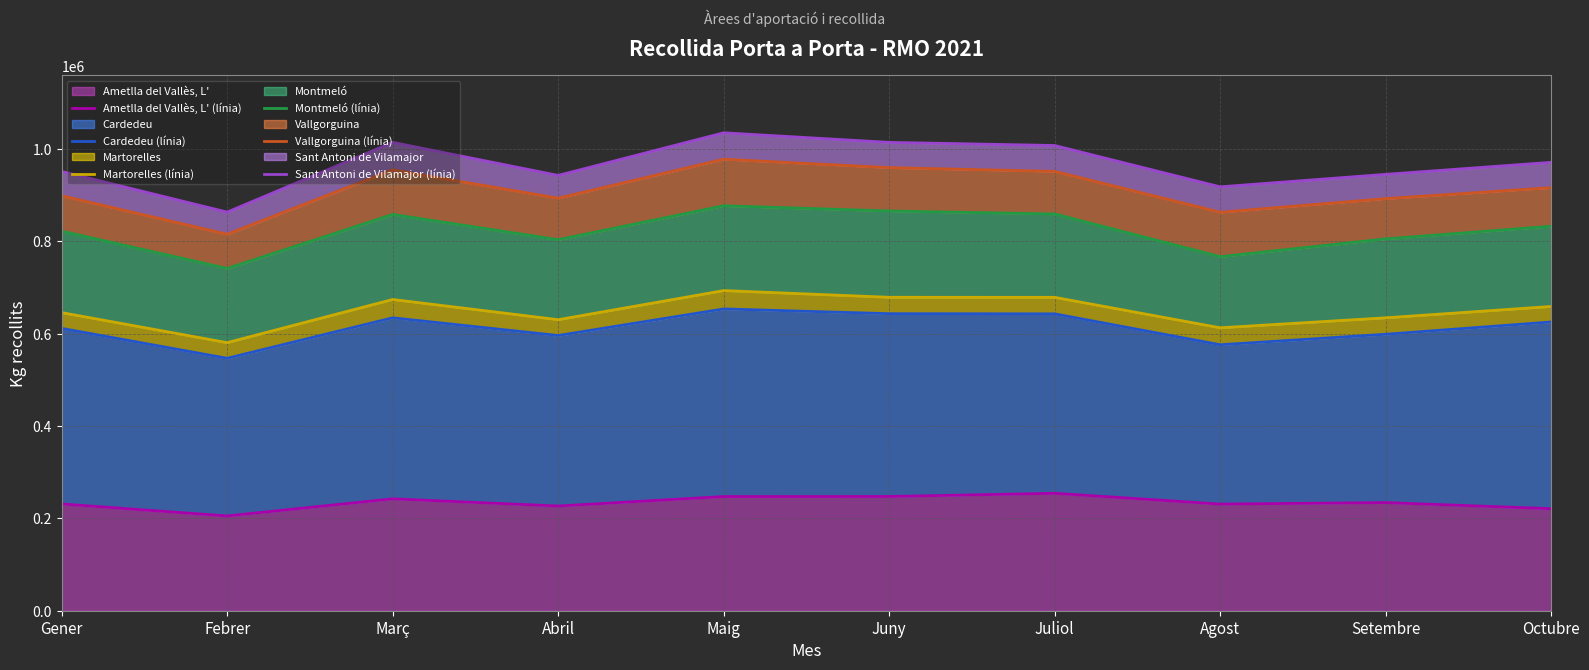

What is the minimum value for Ametlla del Vallès, L'?

205260